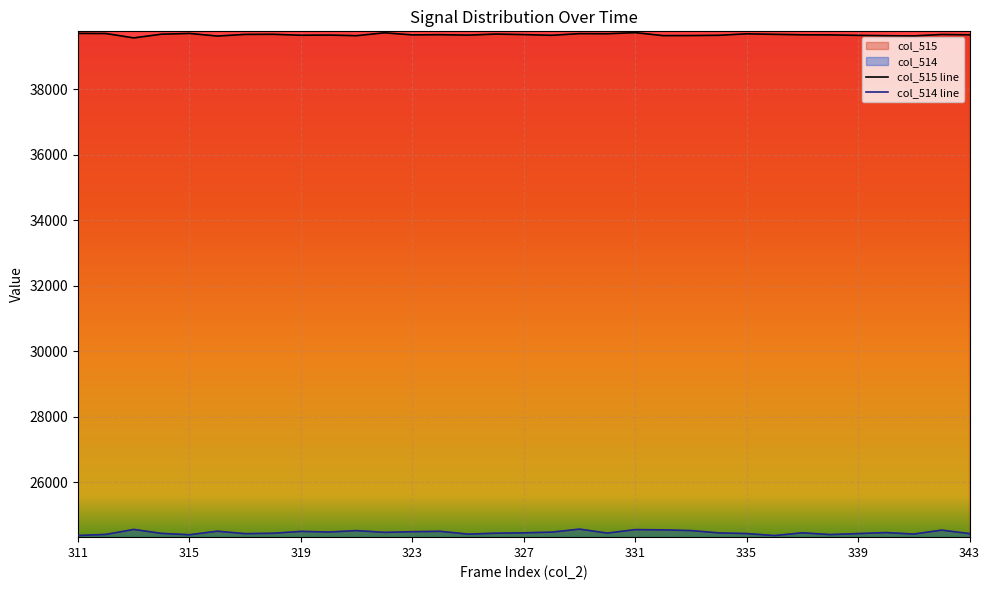

Rank the categories by value from highest to lowest.

331, 322, 311, 315, 312, 329, 330, 335, 326, 314, 318, 336, 317, 342, 327, 324, 337, 343, 323, 338, 320, 325, 319, 328, 334, 339, 333, 332, 321, 340, 341, 316, 313